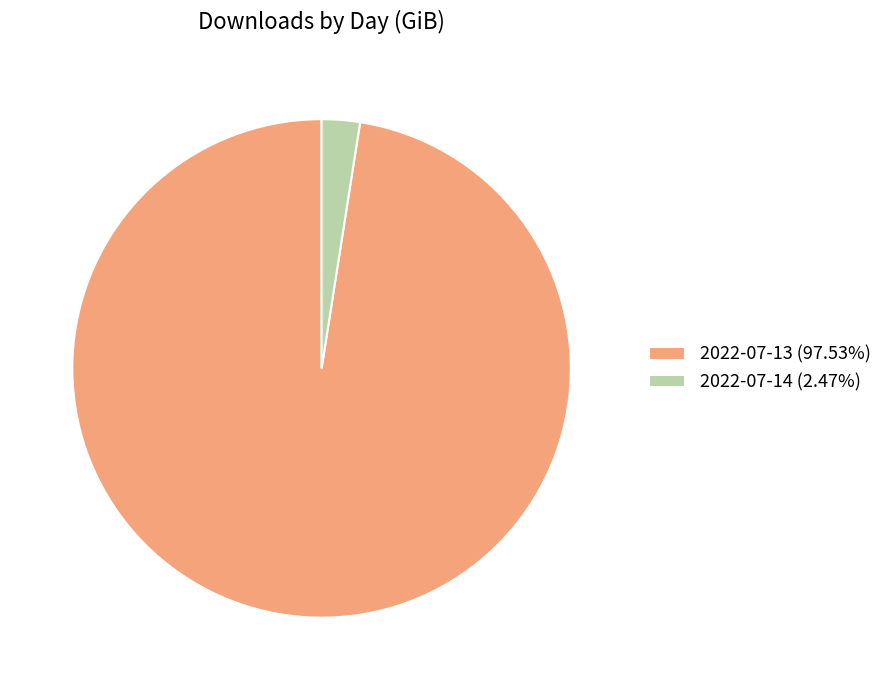

Does 2022-07-13 (97.53%) account for over 50% of the chart?

Yes